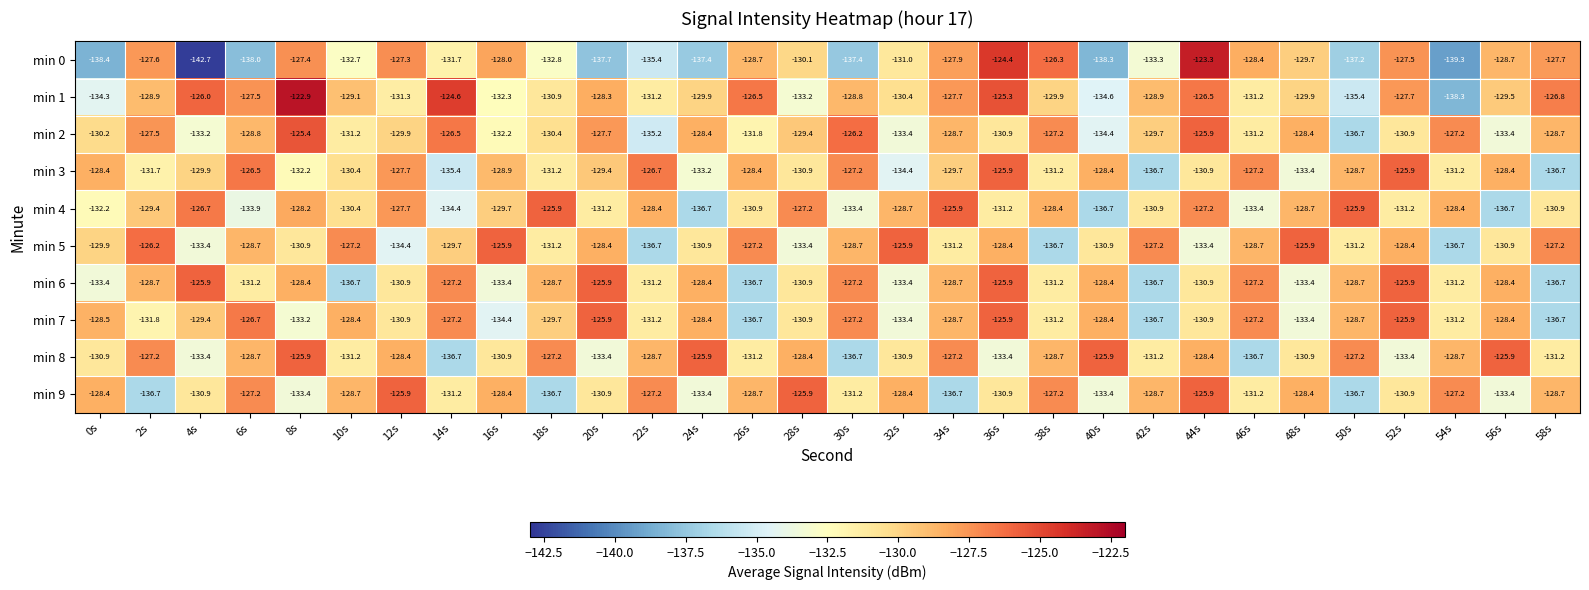

Is it true that min 5 equals -177.2 at 40s?

False